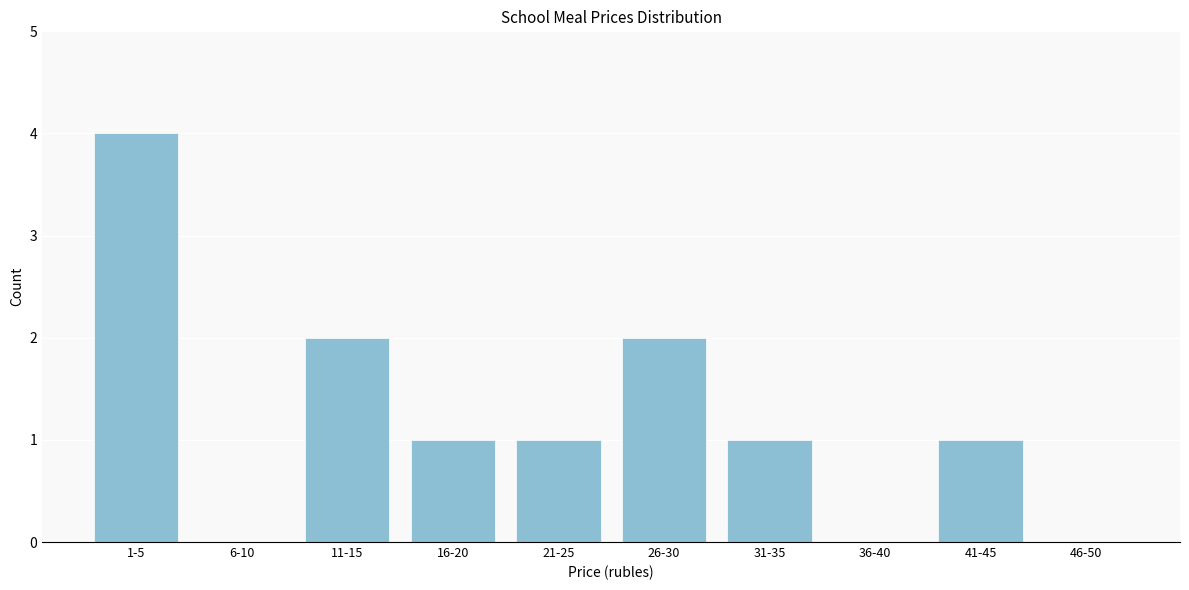

Reading left to right, list all the values displayed in this chart.

1-5=4	6-10=0	11-15=2	16-20=1	21-25=1	26-30=2	31-35=1	36-40=0	41-45=1	46-50=0